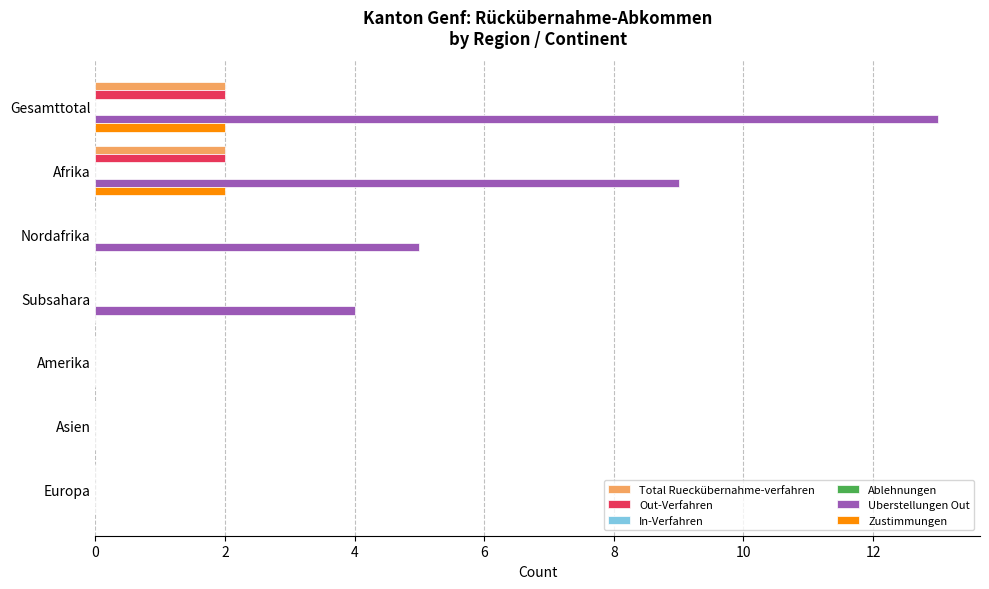

True or false: Uberstellungen Out has a value of 0.0 at Amerika.

True